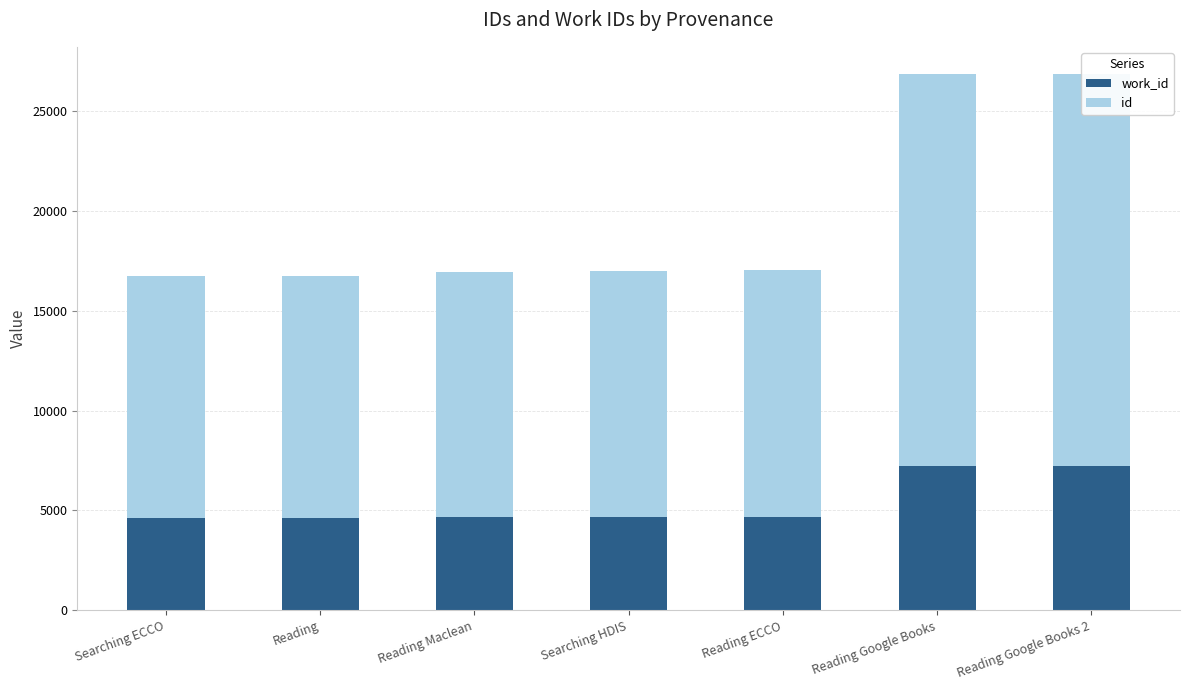

At which category does the chart reach its minimum across all series?

Searching ECCO